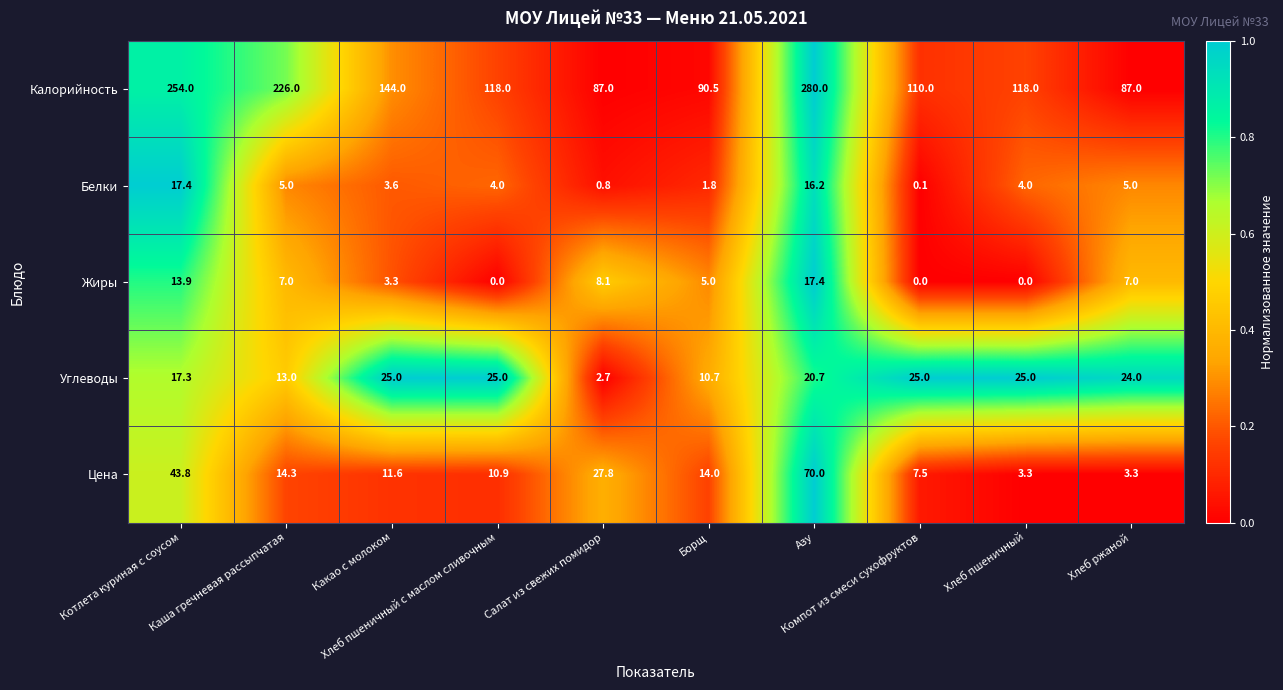

What is the difference between the maximum and second lowest values in the Цена series?

66.7